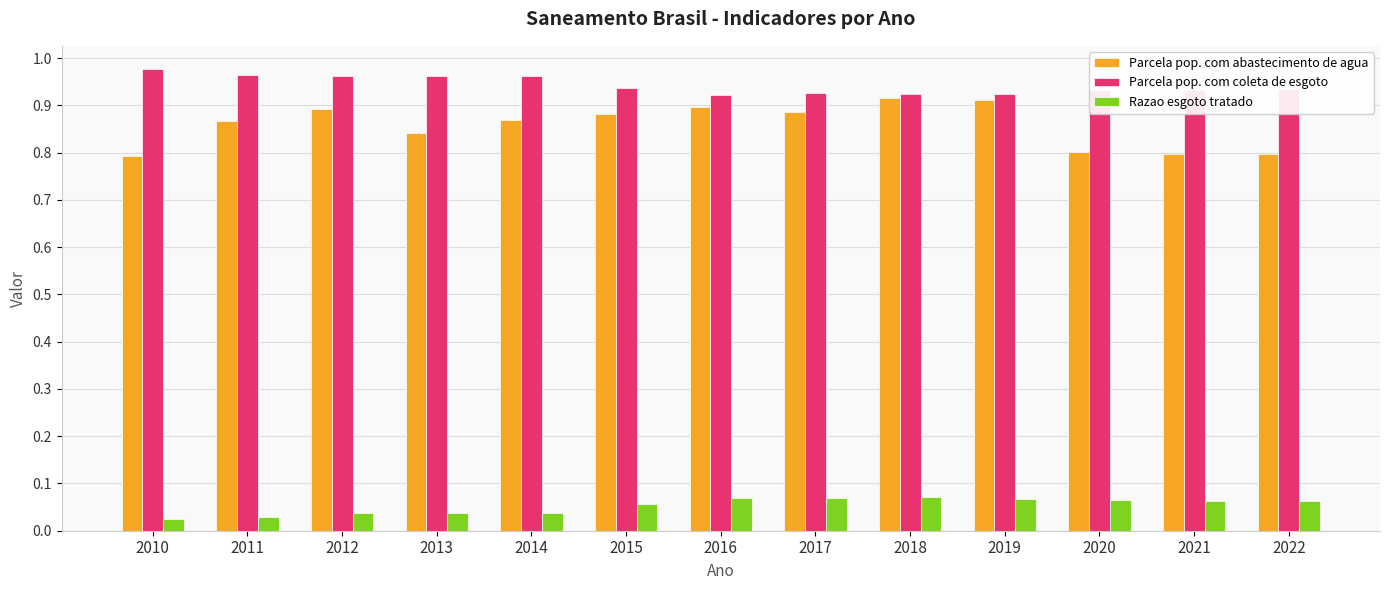

At how many categories does at least one series exceed 0?

13